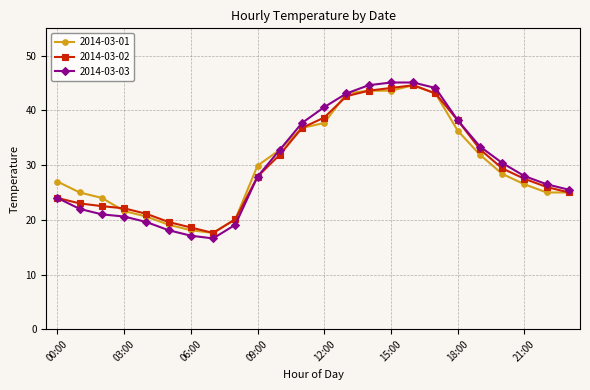

Which series has the widest spread of values?

2014-03-03